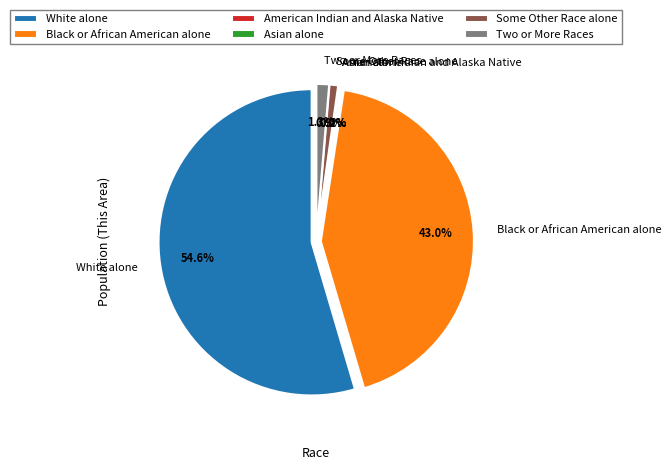

How many slices are in this pie chart?

6